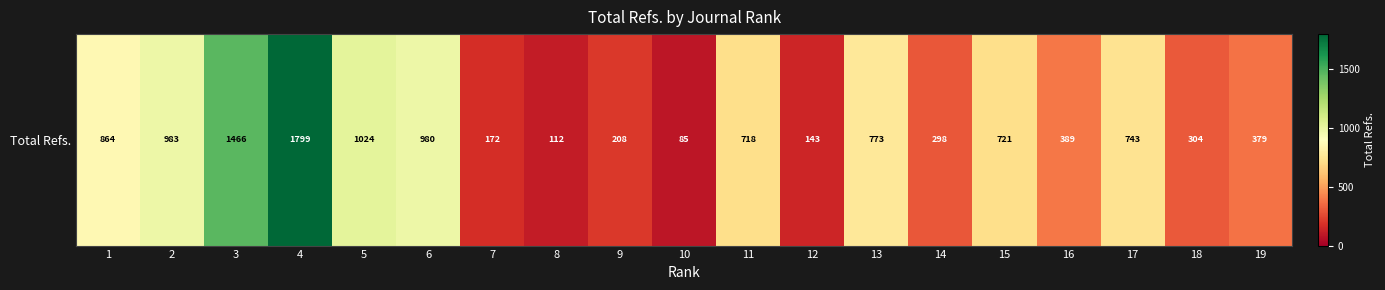

List the labels in order of value, largest first.

4, 3, 5, 2, 6, 1, 13, 17, 15, 11, 16, 19, 18, 14, 9, 7, 12, 8, 10